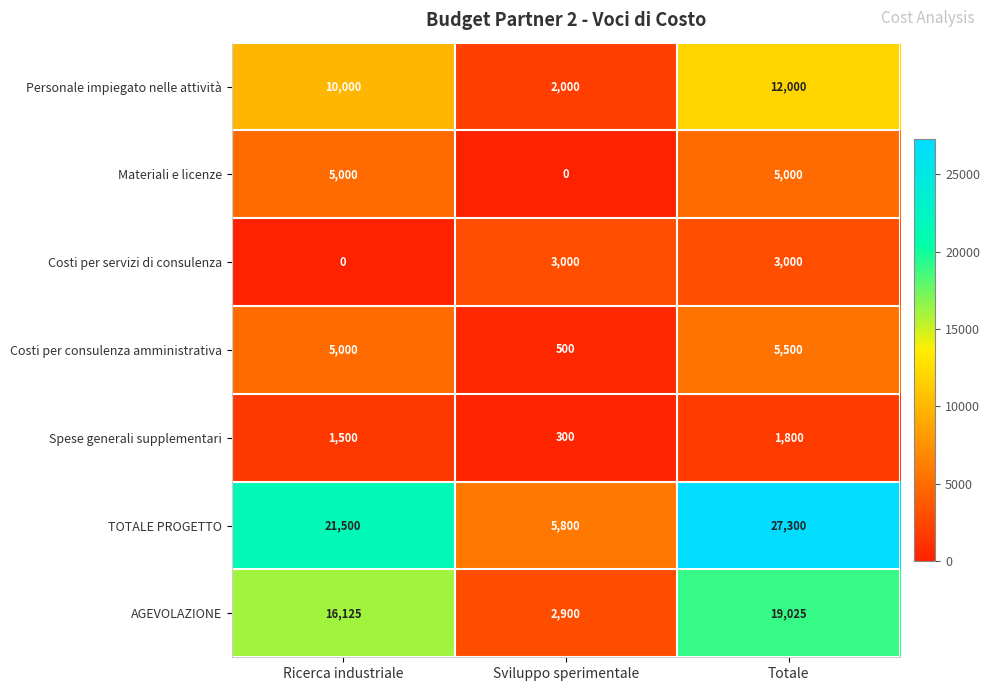

At Totale, list the series in order from largest to smallest.

TOTALE PROGETTO, AGEVOLAZIONE, Personale impiegato nelle attività, Costi per consulenza amministrativa, Materiali e licenze, Costi per servizi di consulenza, Spese generali supplementari